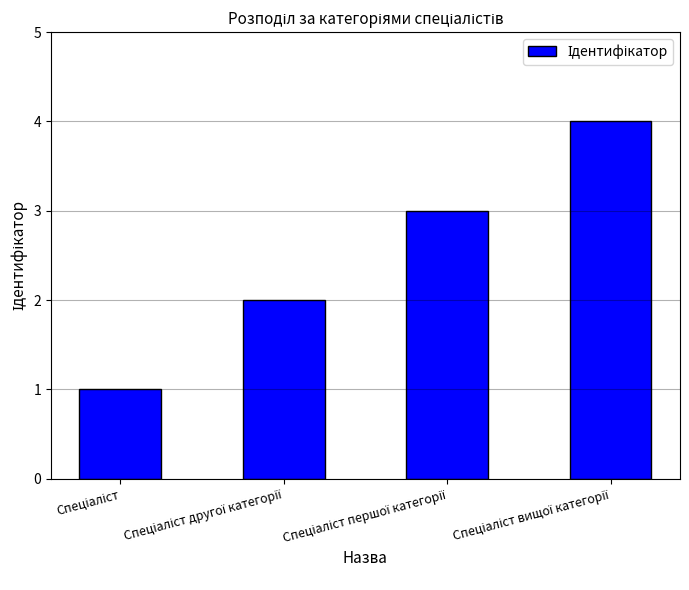

What is the sum of all values?

10